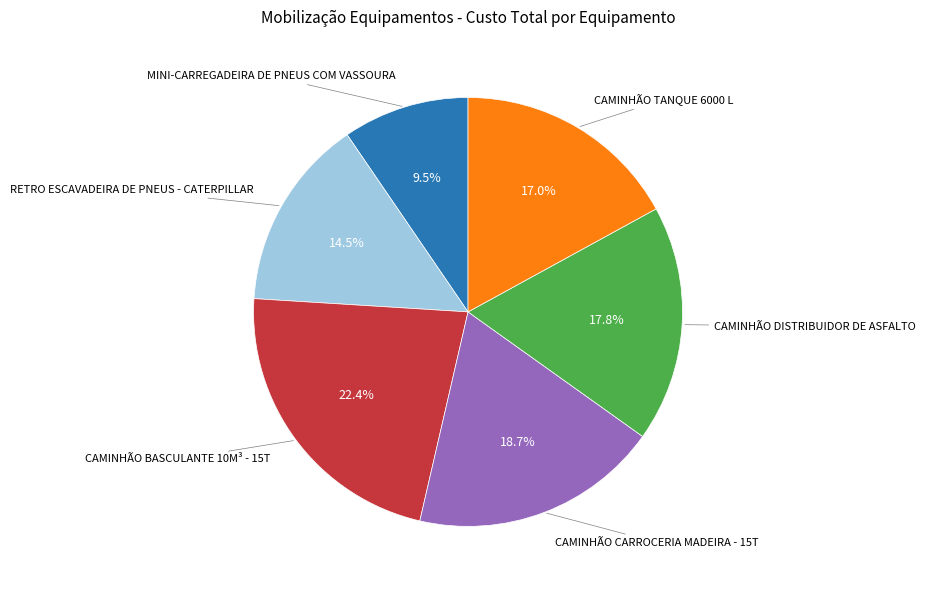

Does any single category account for the majority?

No